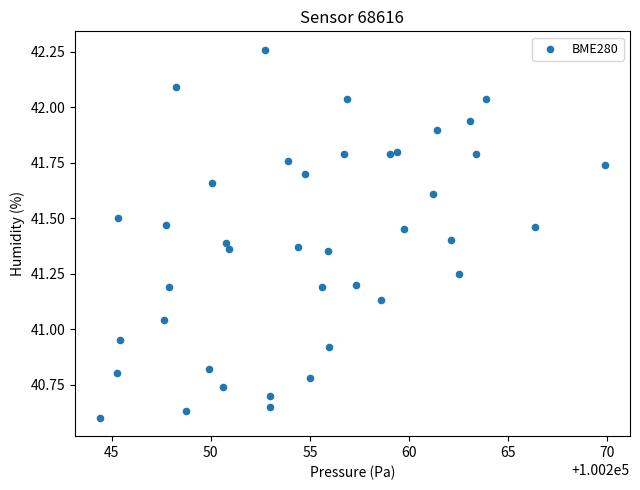

What is the range of X values (max minus min)?

25.5